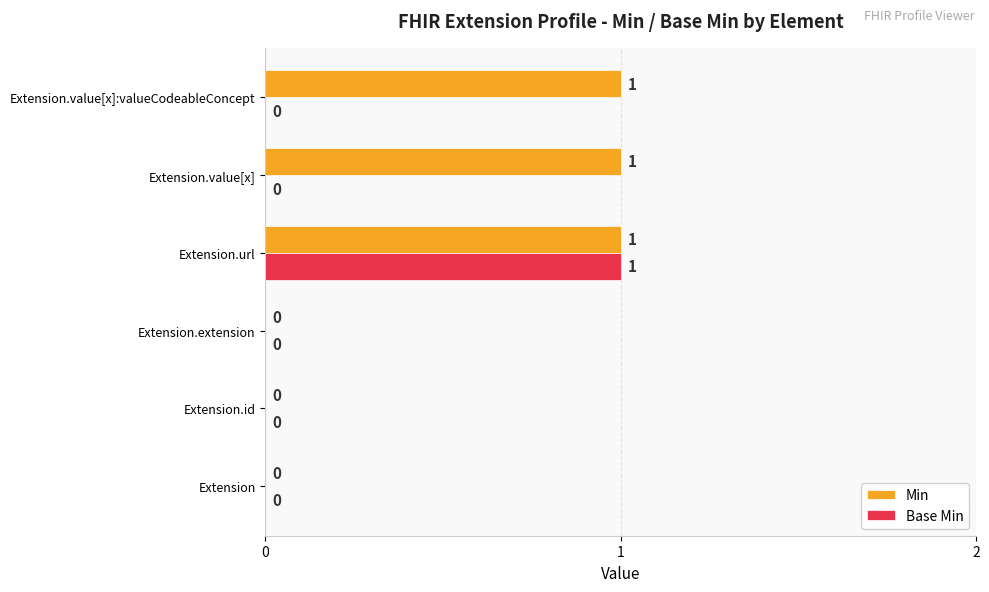

Between Extension.id and Extension.value[x], which series saw the biggest shift?

Min